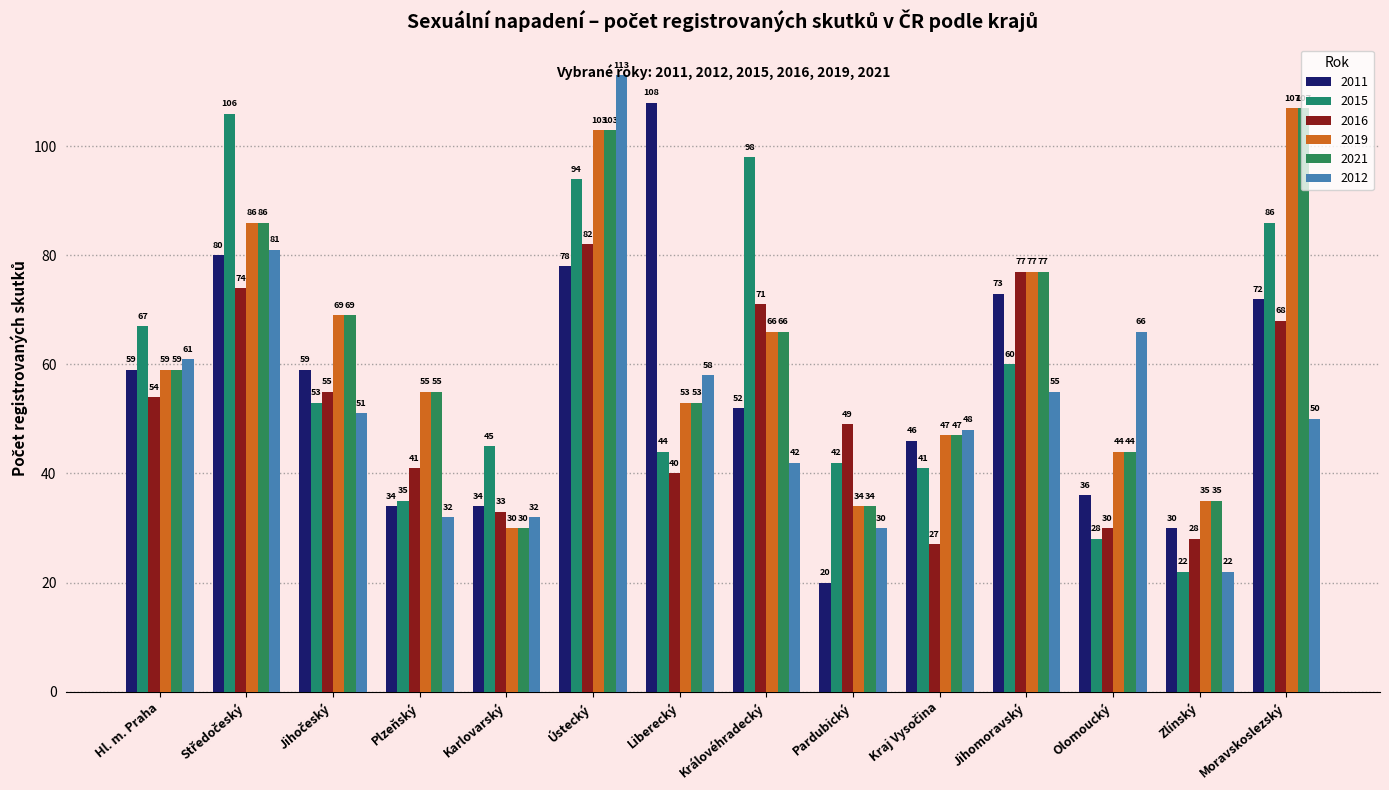

At which label does 2012 first exceed 51?

Hl. m. Praha